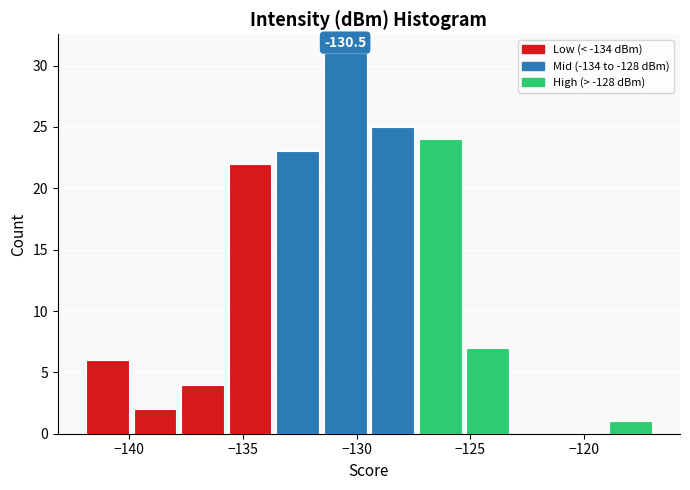

Over which range of the x-axis is the bar tallest?

-131.5 to -129.5